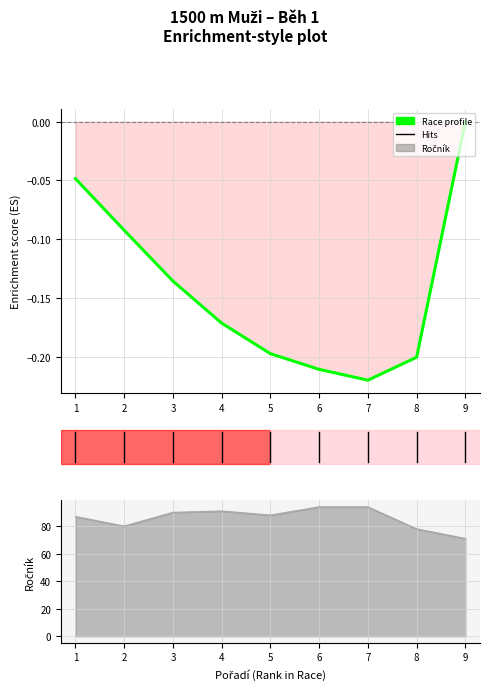

Between 2 and 7, which series saw the biggest shift?

Ročník